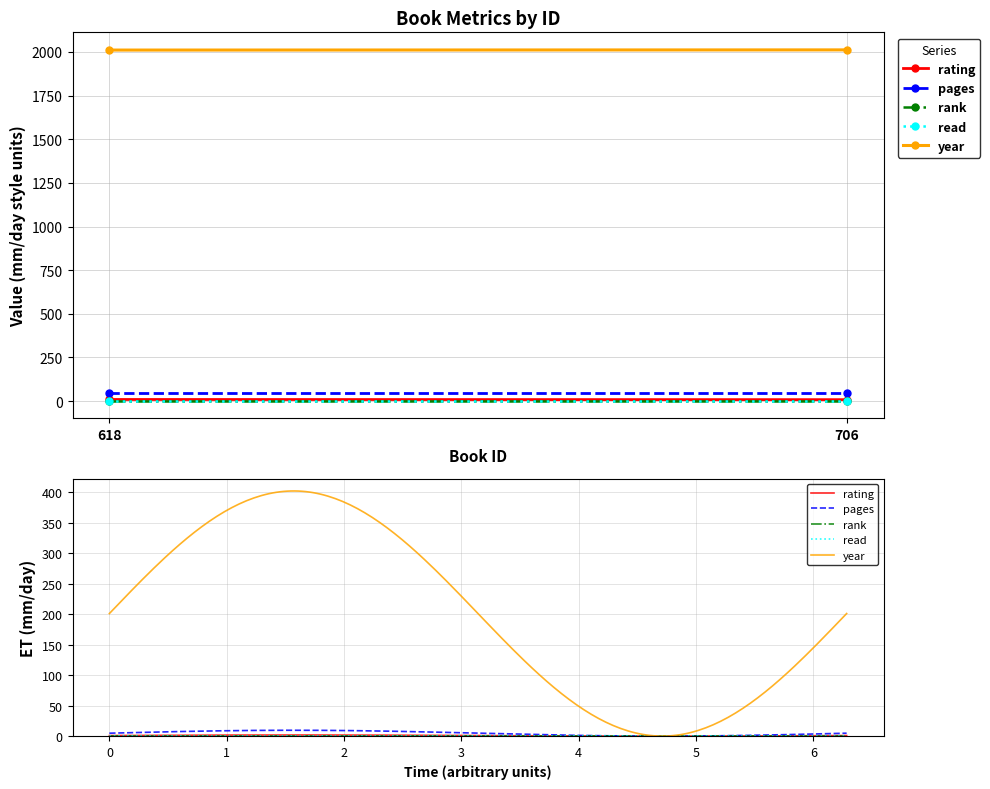

What is the average value of the year series?

201.1